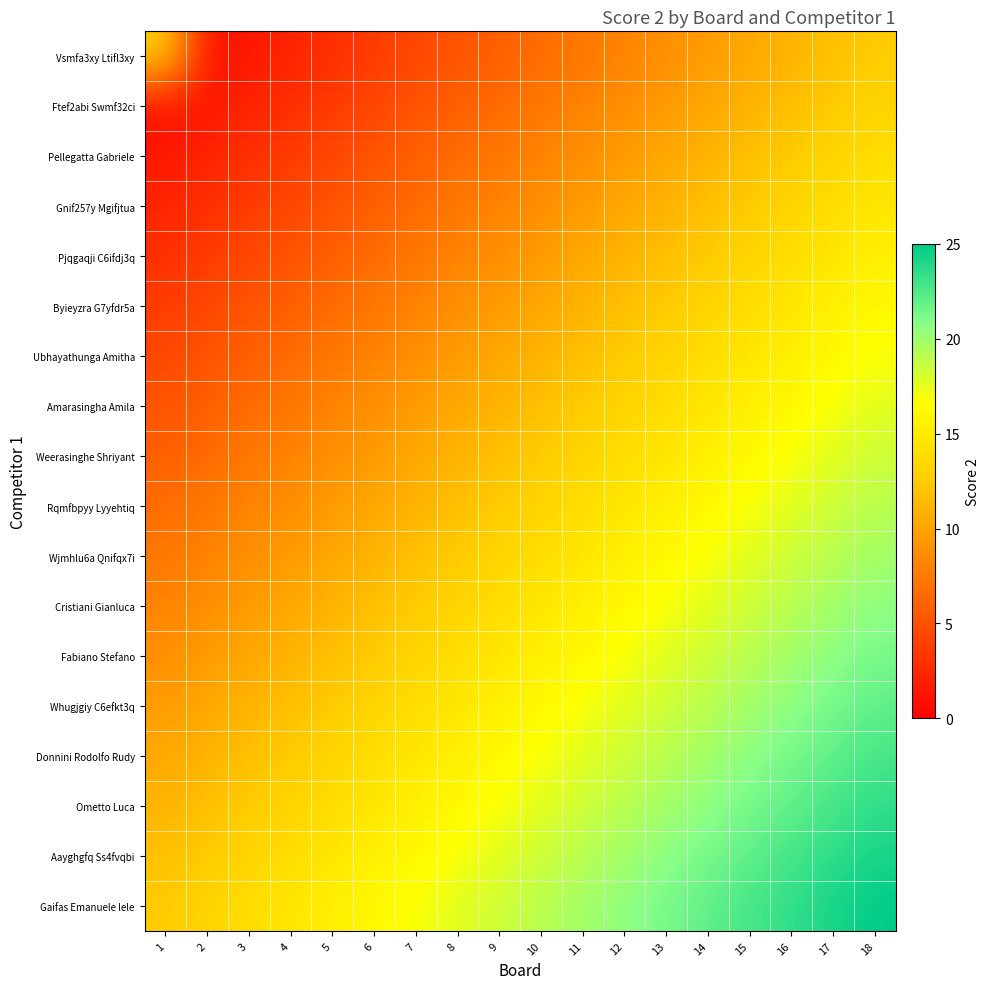

Between 1 and 7, which series saw the biggest shift?

Vsmfa3xy Ltifl3xy